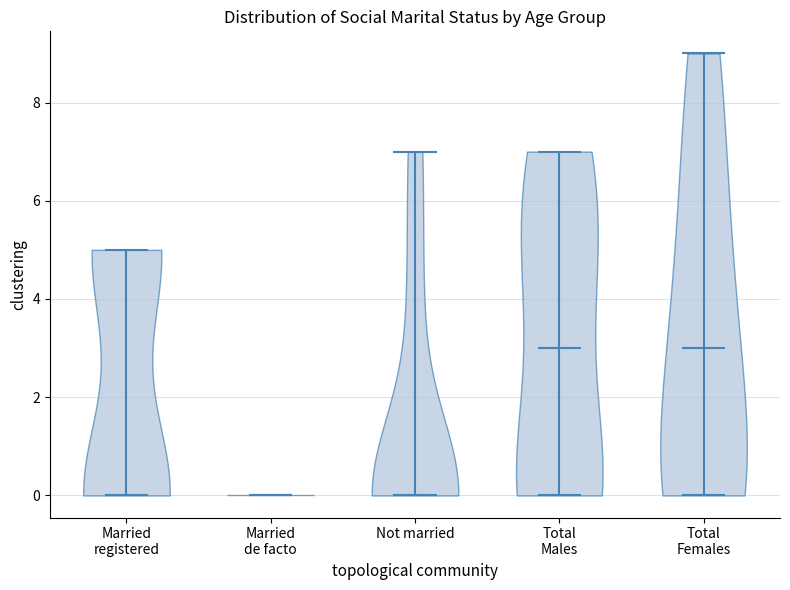

What is the lowest point the violin for Total Males reaches on the y-axis? The values are not printed on the chart, so give them approximately, as read against the axis.

0